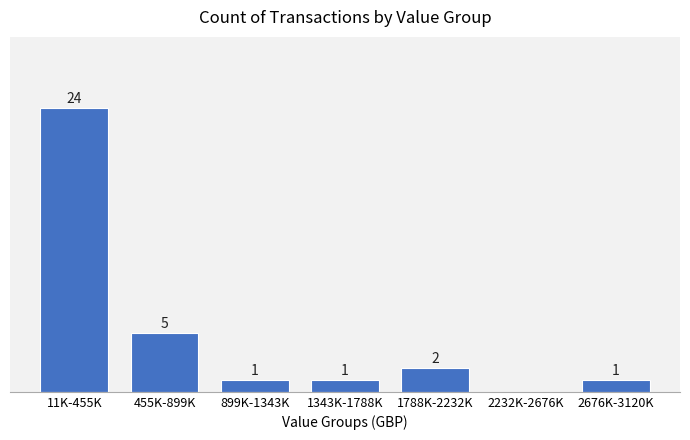

Where does the data first go above 1?

11K-455K